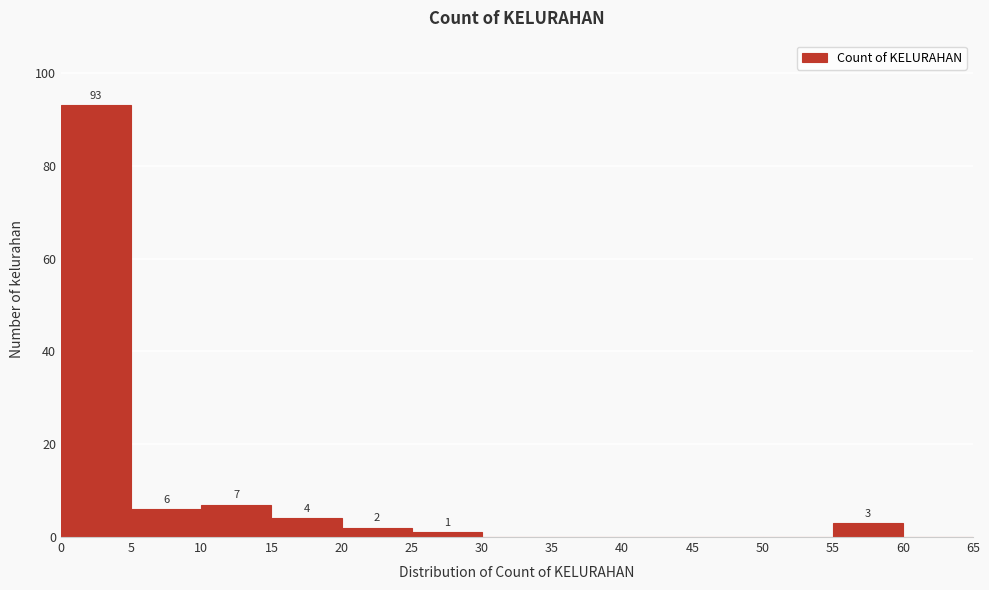

Which range on the x-axis has the tallest bar?

0 to 5